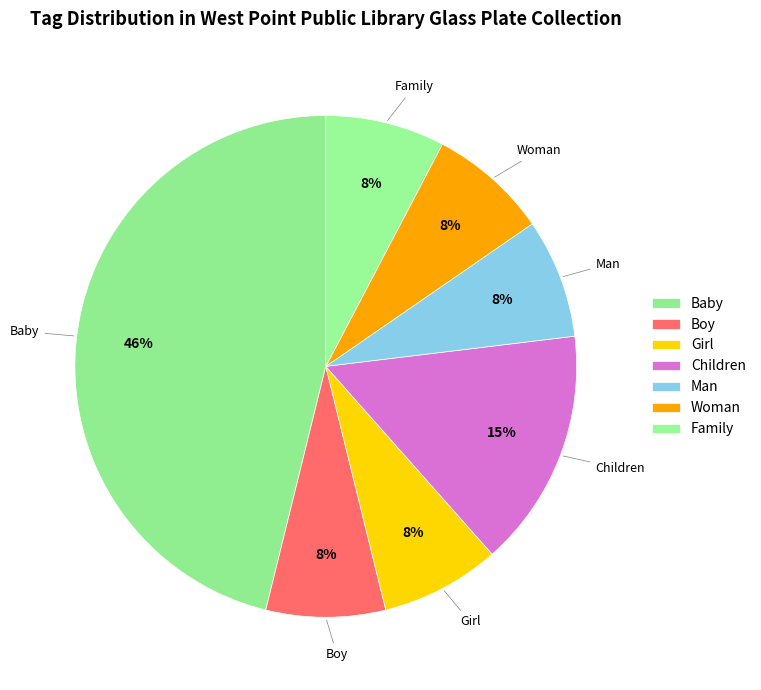

Approximately how many times larger is the value at Woman compared to Children?

0.5